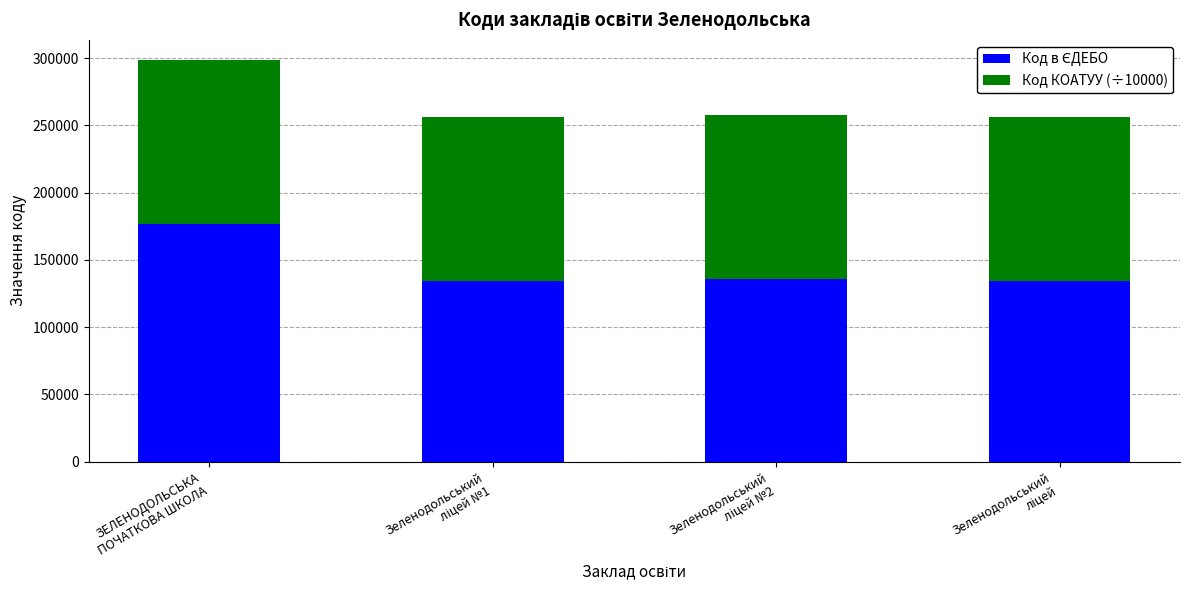

At which label does Код в ЄДЕБО first exceed 135646?

ЗЕЛЕНОДОЛЬСЬКА
ПОЧАТКОВА ШКОЛА